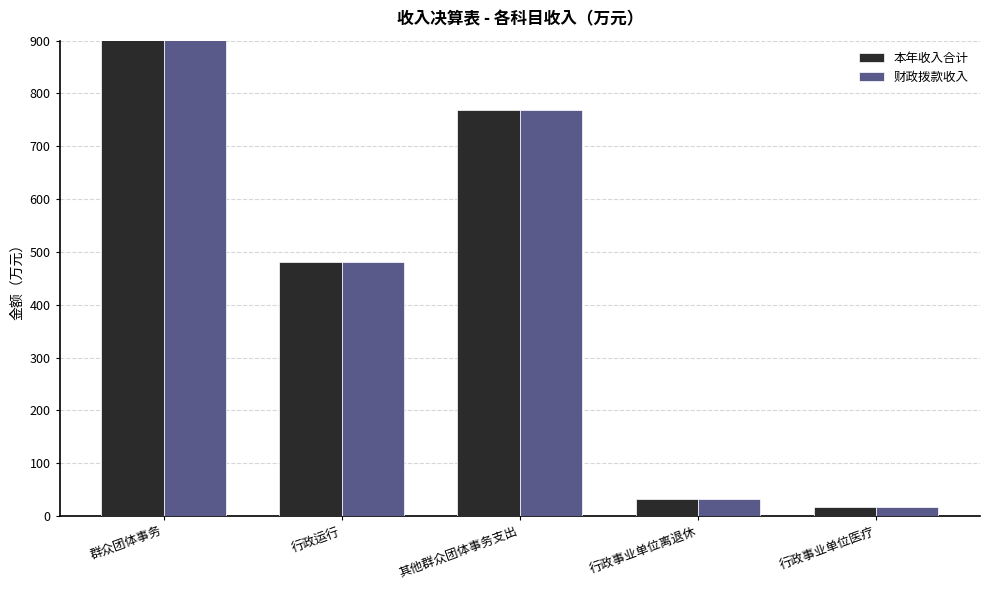

At which category is the sum across all series the highest?

群众团体事务